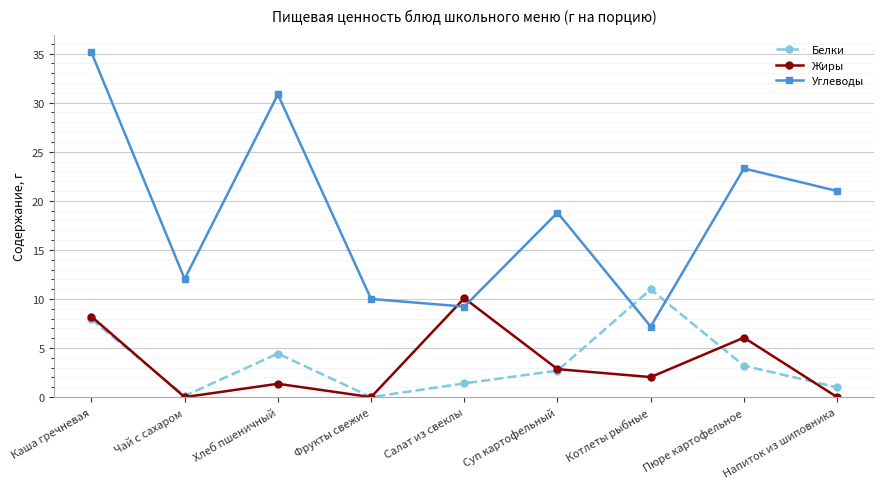

Which label corresponds to the largest value in the chart?

Каша гречневая